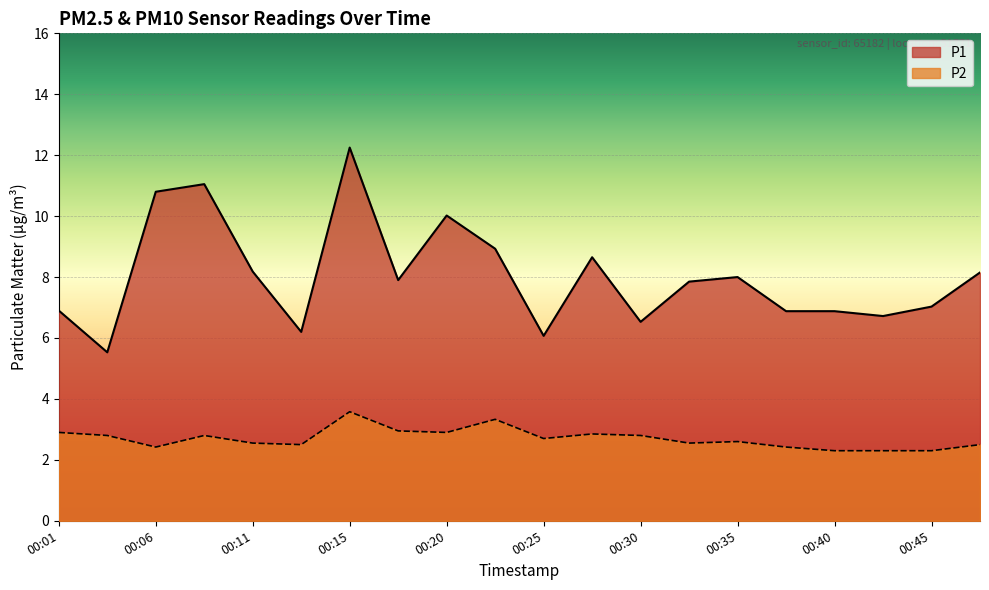

Does the chart display data point markers on the line(s)?

No